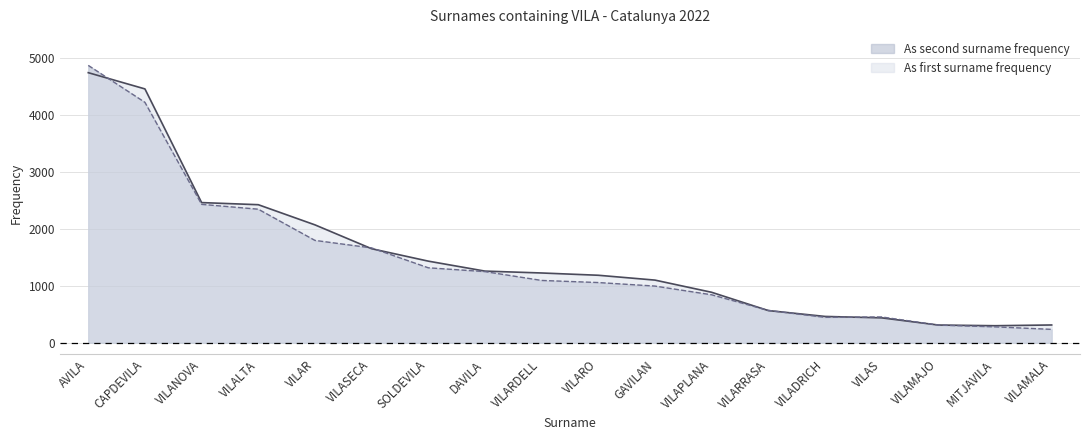

List the series in order of their overall mean, highest first.

As first surname frequency, As second surname frequency